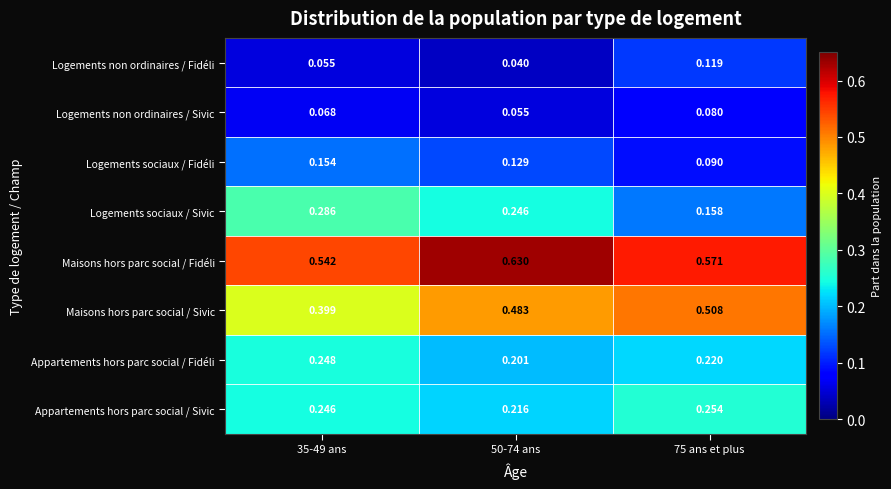

Is the value of Maisons hors parc social / Sivic at 50-74 ans greater than the value of Appartements hors parc social / Fidéli at 35-49 ans?

Yes